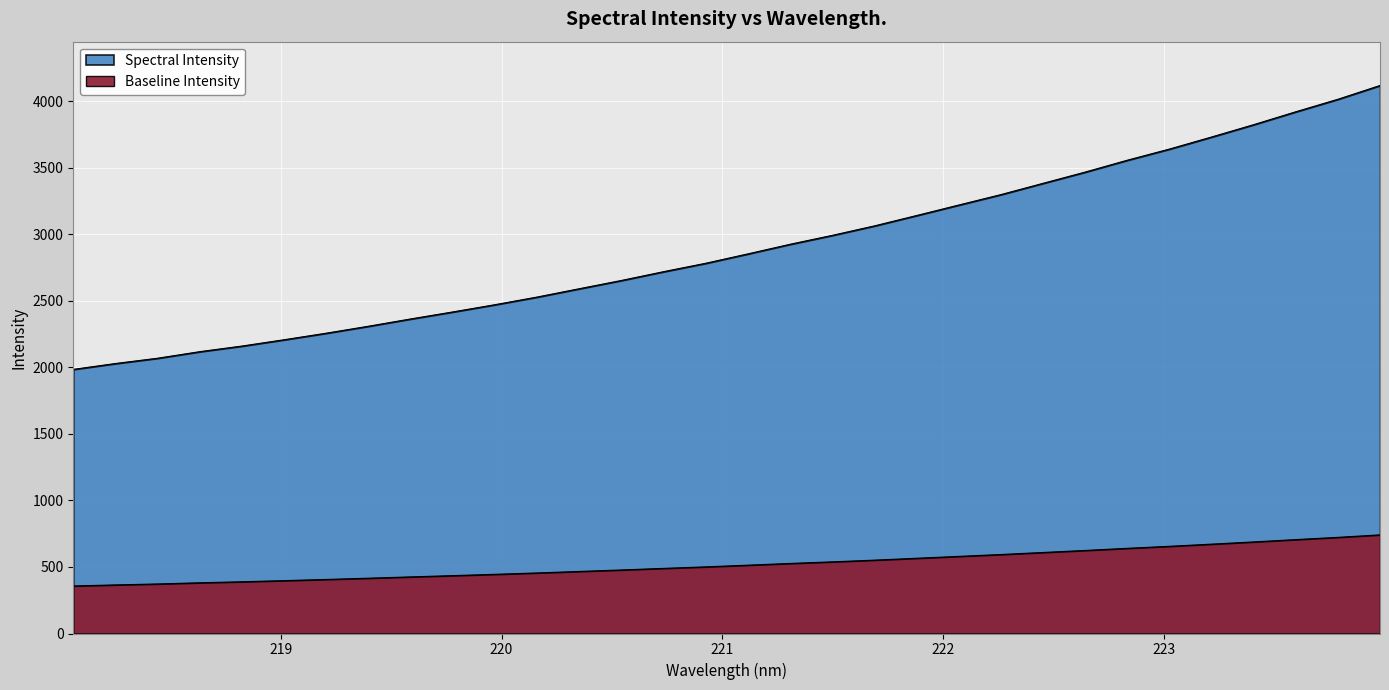

How many data points are less than 2853?

16